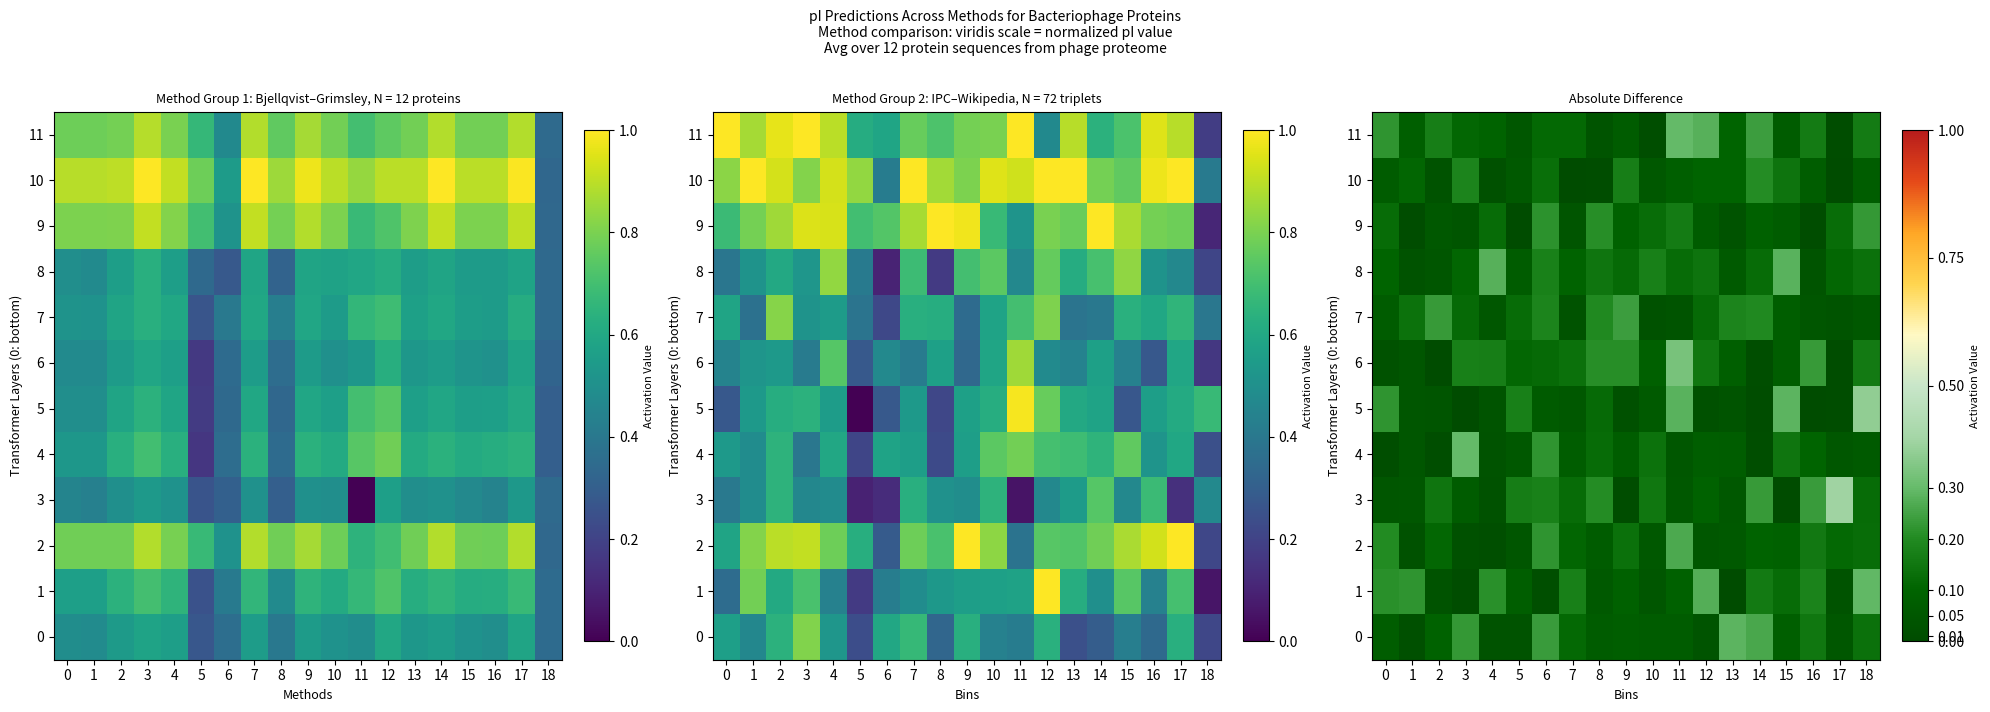

What is the difference between the maximum and minimum values in the 4 series?

0.3